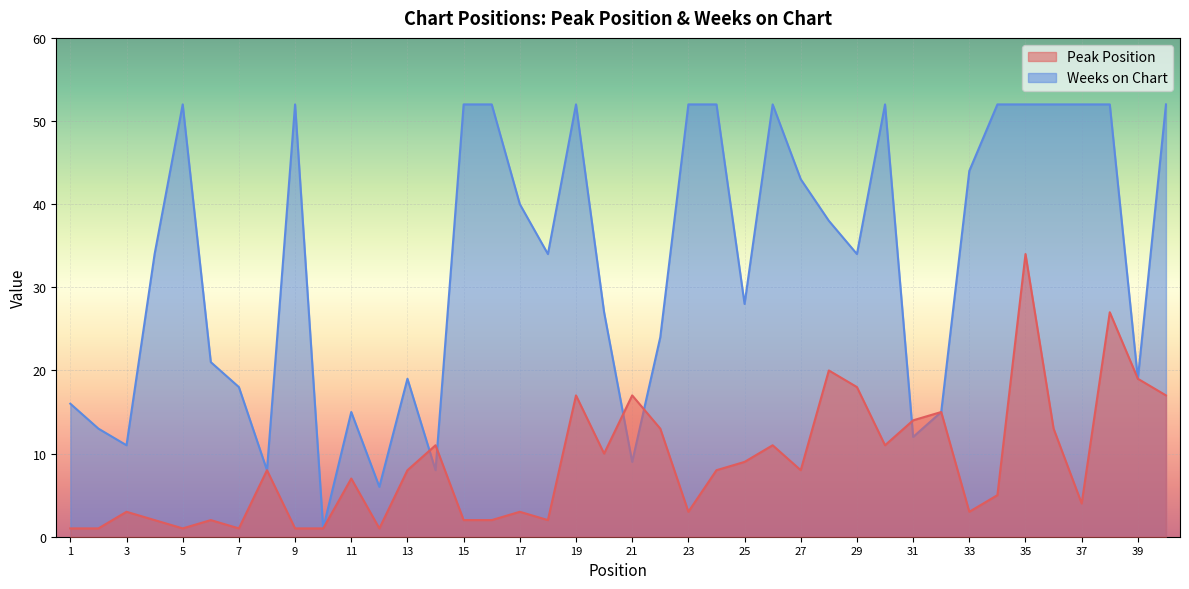

Which label corresponds to the largest value in the chart?

5